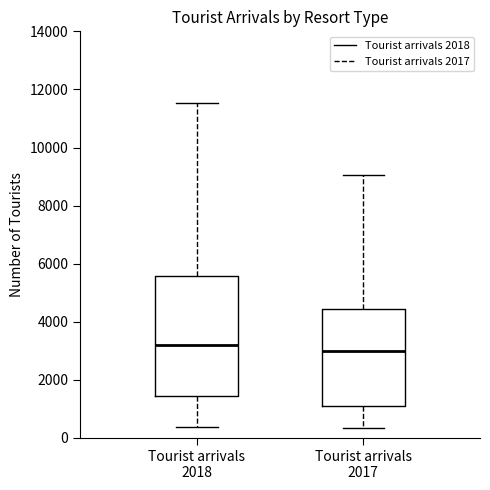

Where is the lower edge of the box for Tourist arrivals 2017 on the y-axis? The values are not printed on the chart, so give them approximately, as read against the axis.

1000